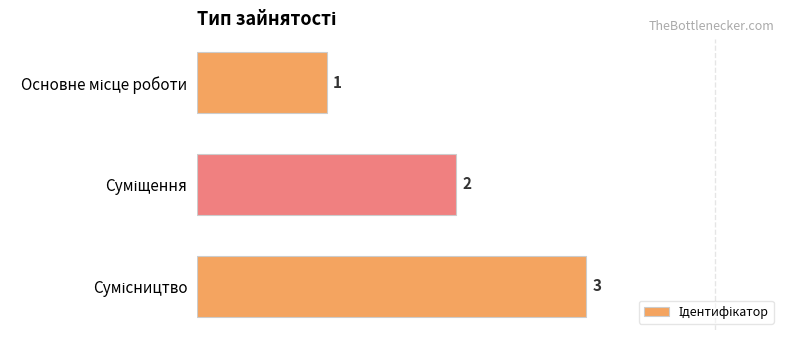

Count the values in the range 1 to 3.

3